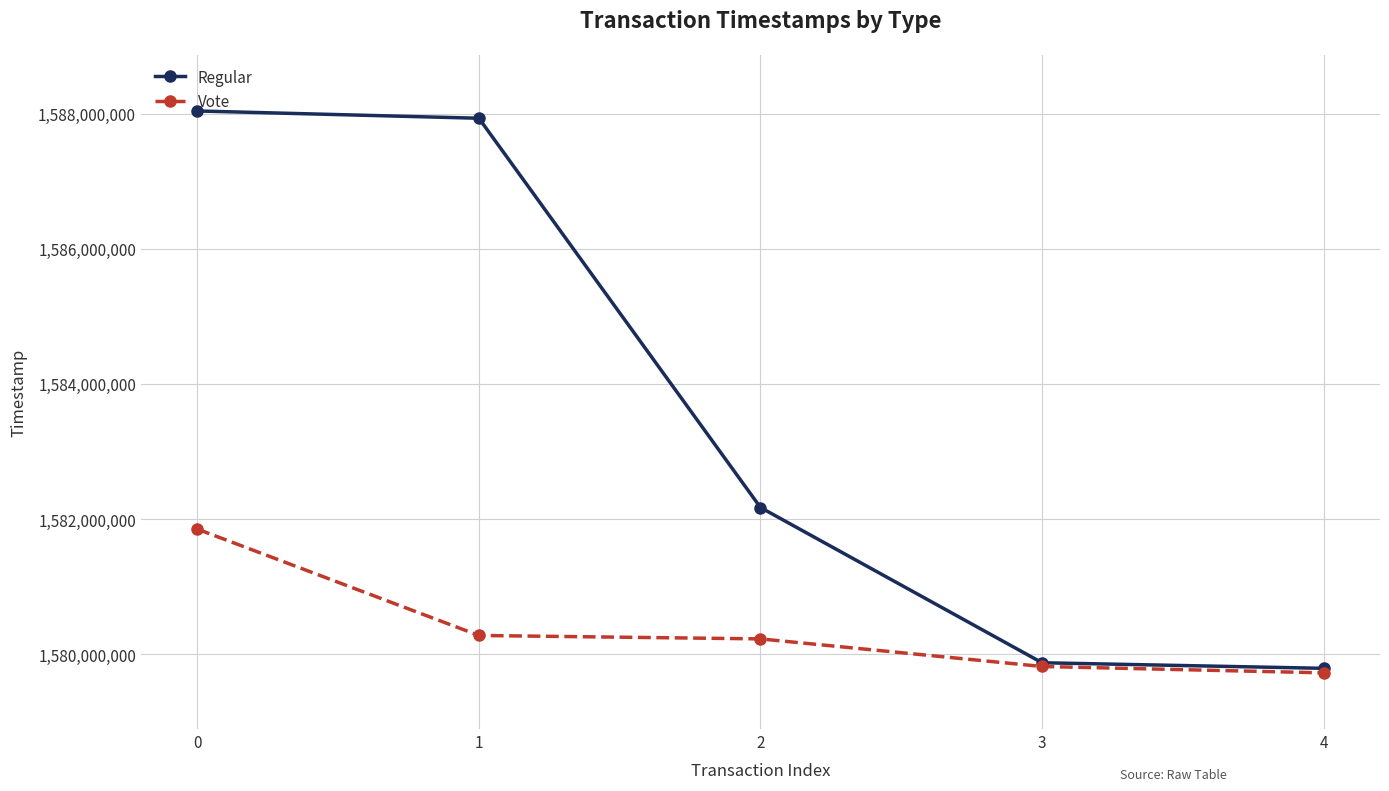

At how many categories does at least one series exceed 1581317585?

3